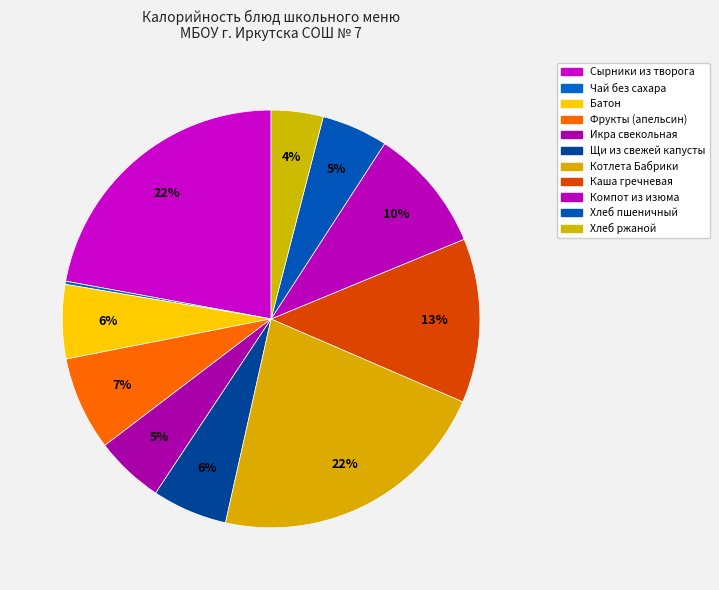

Rank the categories by value from highest to lowest.

Сырники из творога, Котлета Бабрики, Каша гречневая, Компот из изюма, Фрукты (апельсин), Щи из свежей капусты, Батон, Икра свекольная, Хлеб пшеничный, Хлеб ржаной, Чай без сахара